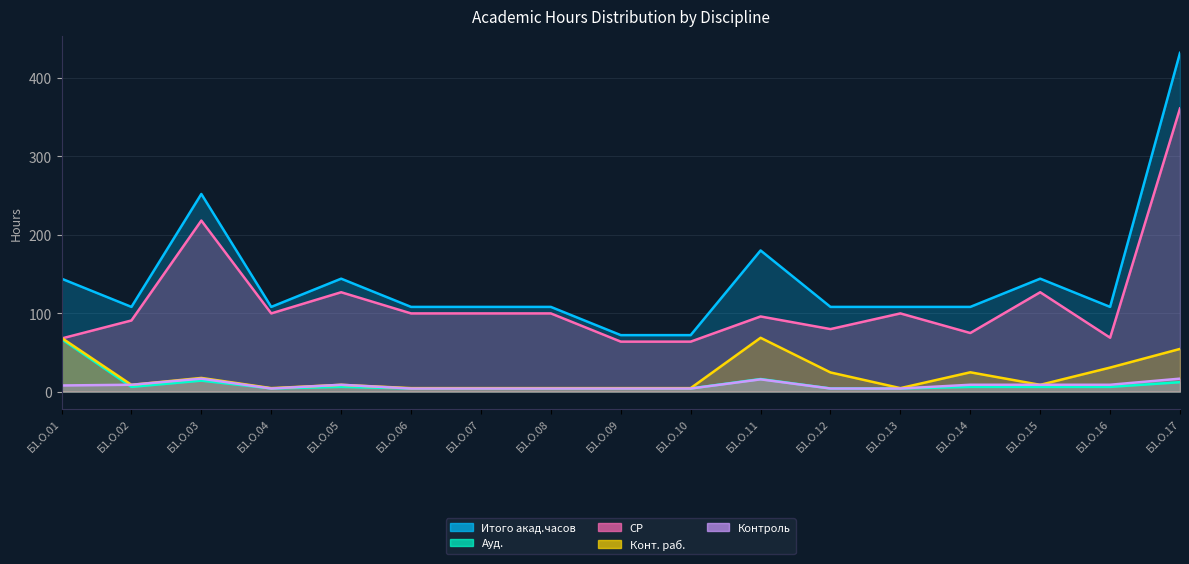

Where is the first local minimum for Конт. раб.?

Б1.О.02